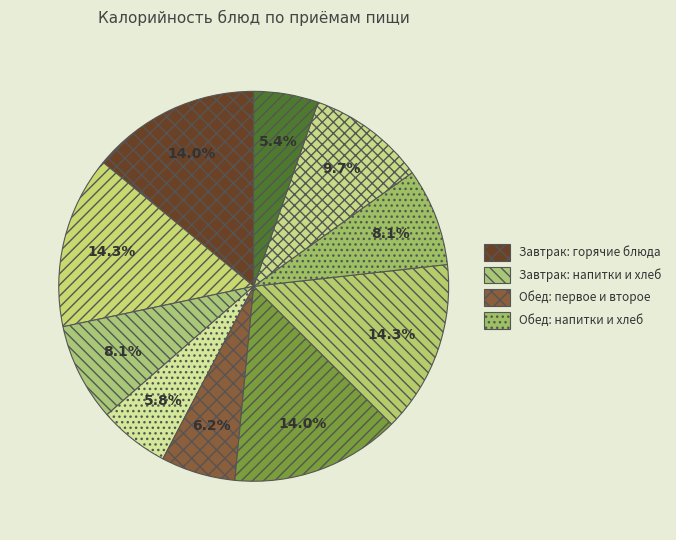

How many slices are in this pie chart?

10